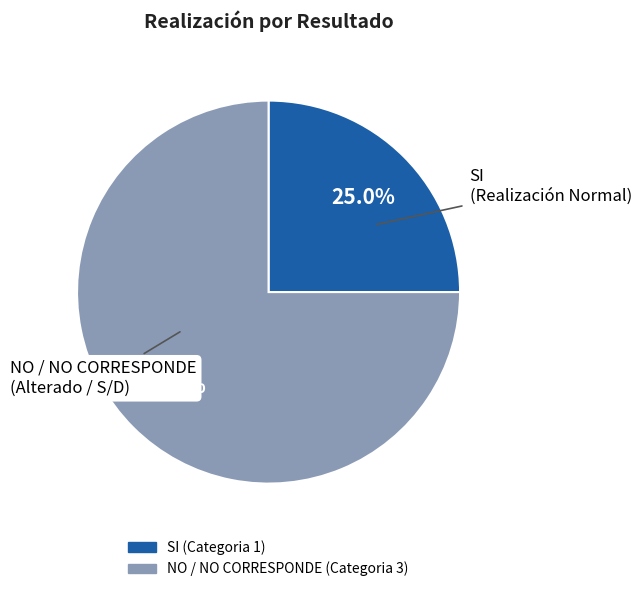

What percentage is NOT represented by NO / NO CORRESPONDE?

25.0%